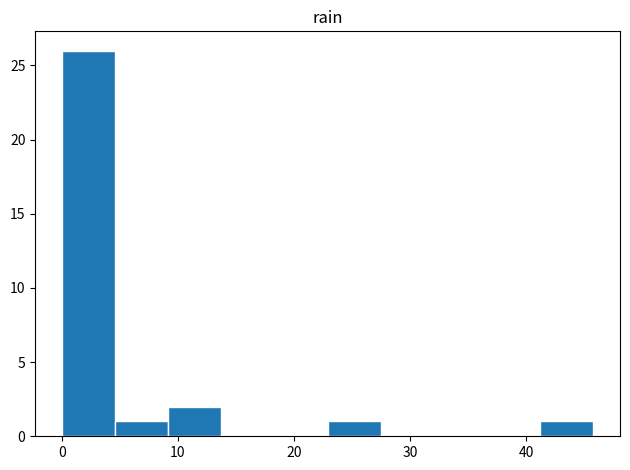

Reading left to right, transcribe this chart: for each bar, give the range it covers on the x-axis and its height. Neither the bar edges nor the heights are printed on the chart, so give them approximately, as read against the axes.

0 to 5: 26
5 to 9: 1
9 to 14: 2
14 to 18: 0
18 to 23: 0
23 to 27: 1
27 to 32: 0
32 to 37: 0
37 to 41: 0
41 to 46: 1